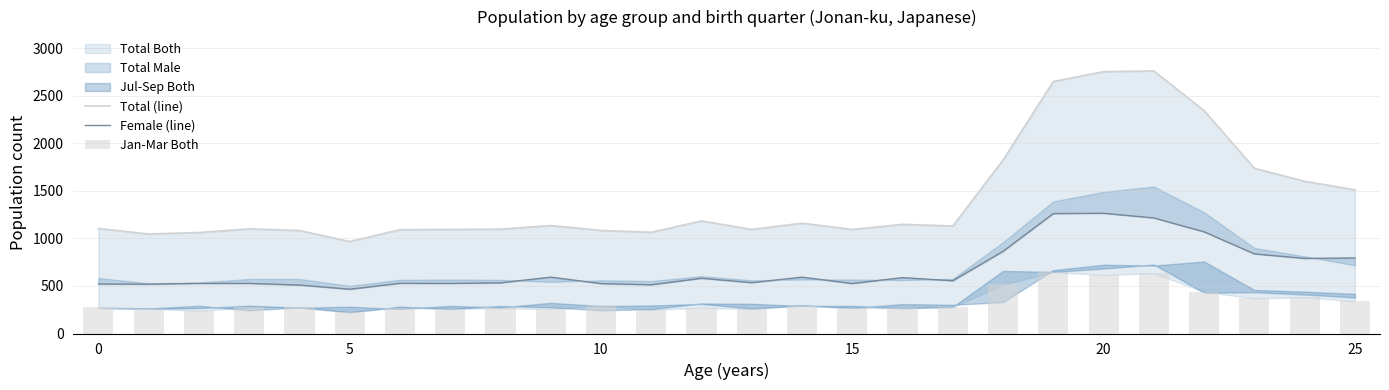

What is the spread (max minus min) of values at 0?

823